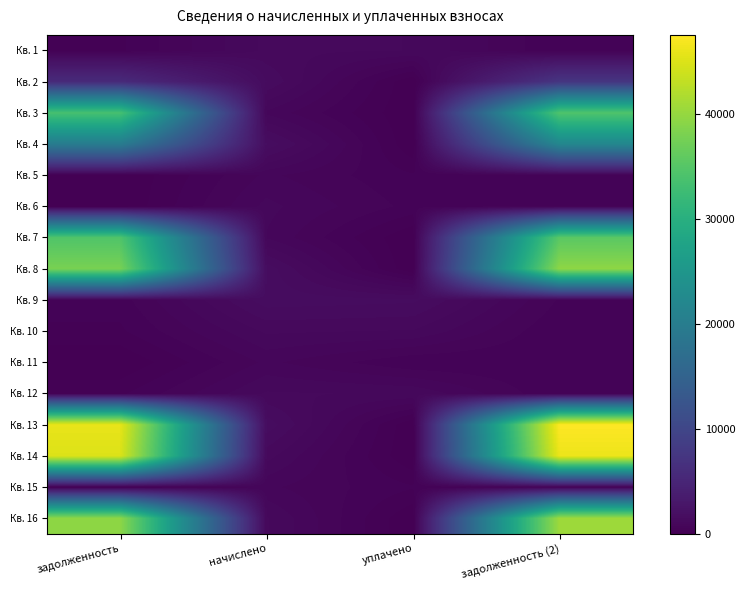

Reading right to left, transcribe all the data shown in this chart.

Кв. 1: задолженность (2)=387.1	уплачено=1110.3	начислено=1161.3	задолженность=336.2
Кв. 2: задолженность (2)=7378.6	уплачено=0.0	начислено=1475.4	задолженность=5763.6
Кв. 3: задолженность (2)=34477.3	уплачено=0.0	начислено=889.2	задолженность=33588.1
Кв. 4: задолженность (2)=21952.5	уплачено=0.0	начислено=1629.7	задолженность=19843.9
Кв. 5: задолженность (2)=391.8	уплачено=391.8	начислено=783.5	задолженность=0.0
Кв. 6: задолженность (2)=492.8	уплачено=492.8	начислено=985.5	задолженность=0.0
Кв. 7: задолженность (2)=35455.8	уплачено=0.0	начислено=914.4	задолженность=34541.4
Кв. 8: задолженность (2)=39479.2	уплачено=0.0	начислено=1607.3	задолженность=37871.9
Кв. 9: задолженность (2)=532.0	уплачено=1526.1	начислено=1596.1	задолженность=462.0
Кв. 10: задолженность (2)=382.4	уплачено=1097.0	начислено=1147.3	задолженность=332.1
Кв. 11: задолженность (2)=392.7	уплачено=392.7	начислено=785.4	задолженность=0.0
Кв. 12: задолженность (2)=379.6	уплачено=1088.9	начислено=1138.8	задолженность=329.7
Кв. 13: задолженность (2)=47535.9	уплачено=0.0	начислено=1610.1	задолженность=45925.8
Кв. 14: задолженность (2)=46222.7	уплачено=0.0	начислено=1192.1	задолженность=45030.6
Кв. 15: задолженность (2)=390.8	уплачено=390.8	начислено=781.7	задолженность=0.0
Кв. 16: задолженность (2)=40653.6	уплачено=0.0	начислено=1138.8	задолженность=39514.7